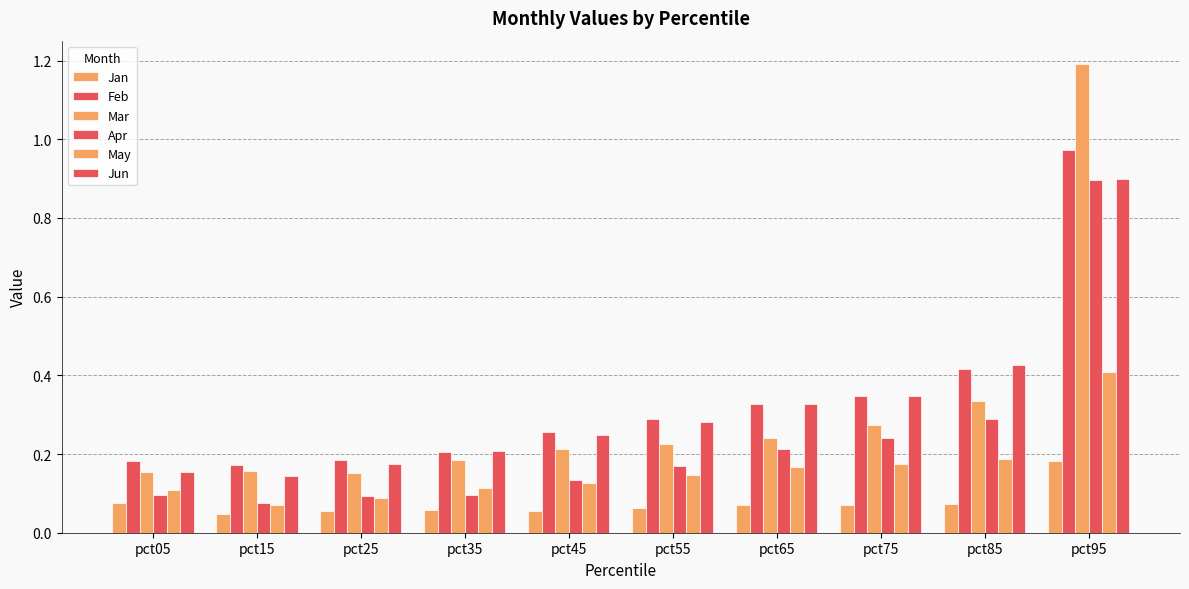

Read the Jan value at pct05.

0.1